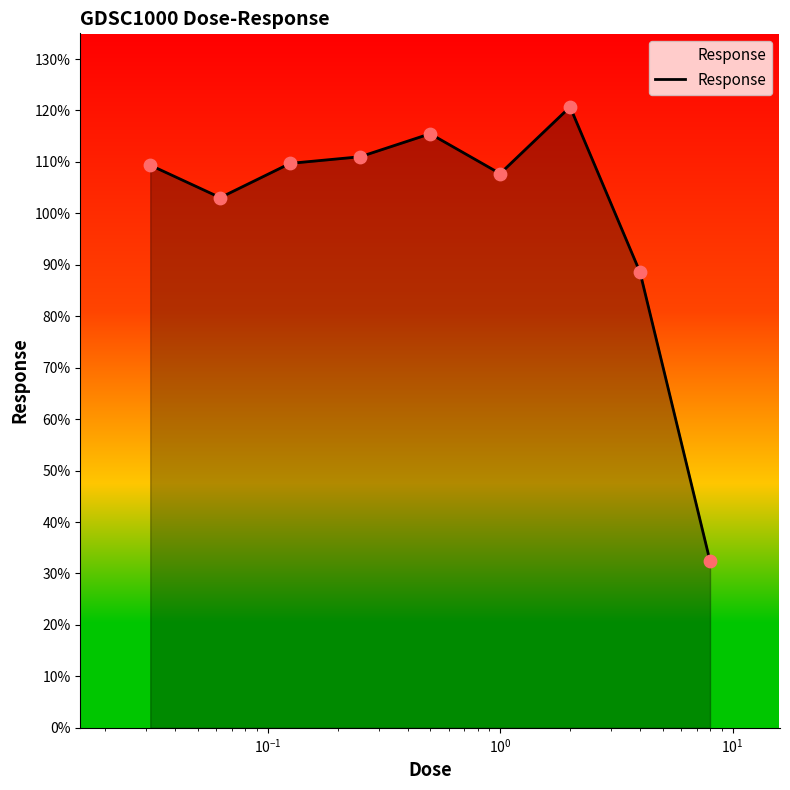

What is the smallest value displayed?

32.4